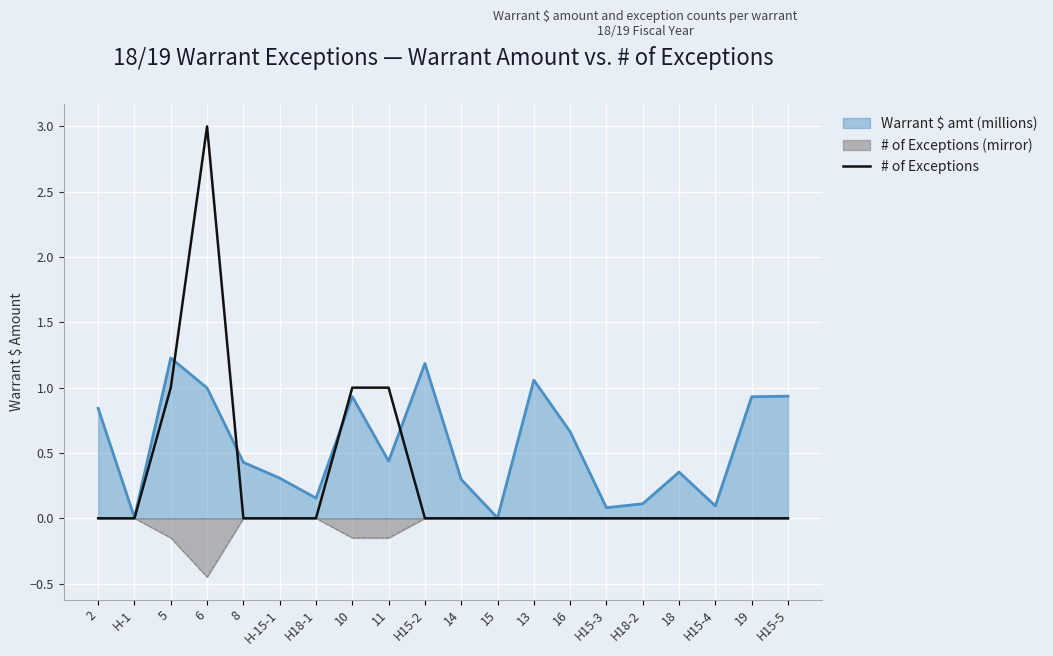

The value of # of Exceptions (mirror) at 19 is 0.3. True or false?

False